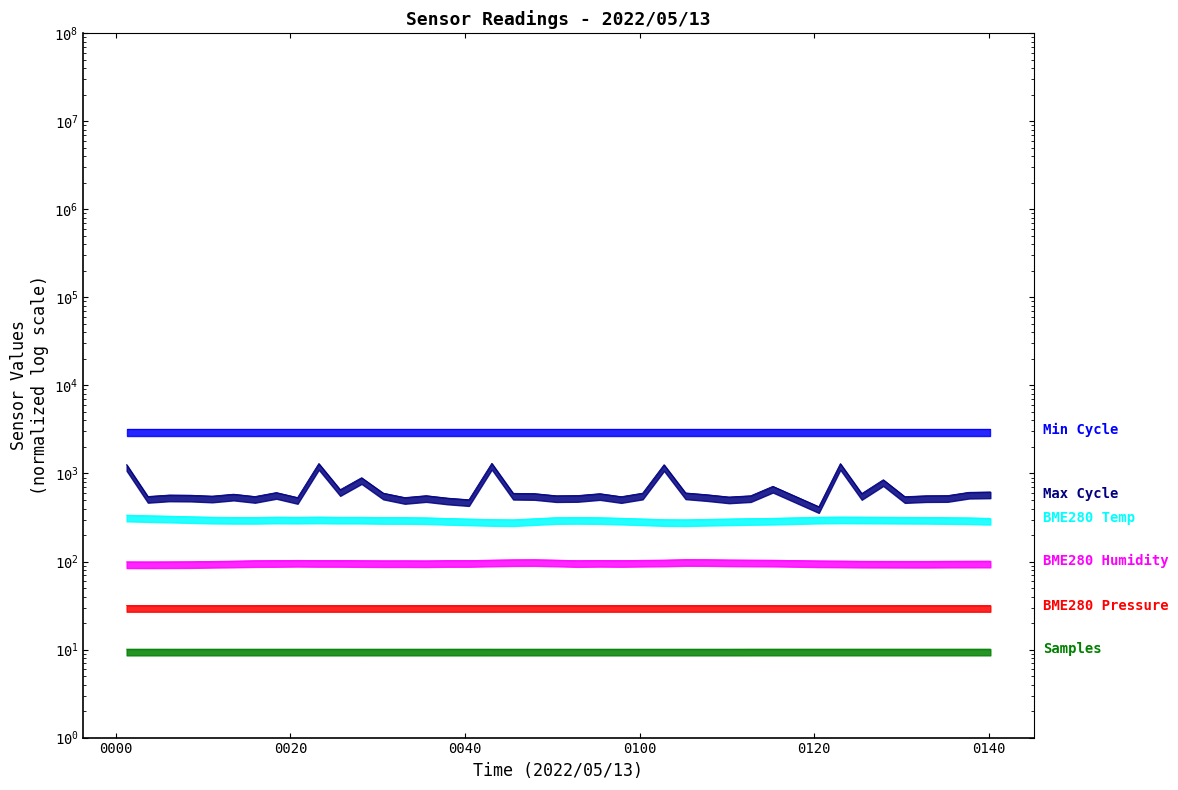

What is the maximum value for Samples?

10.1